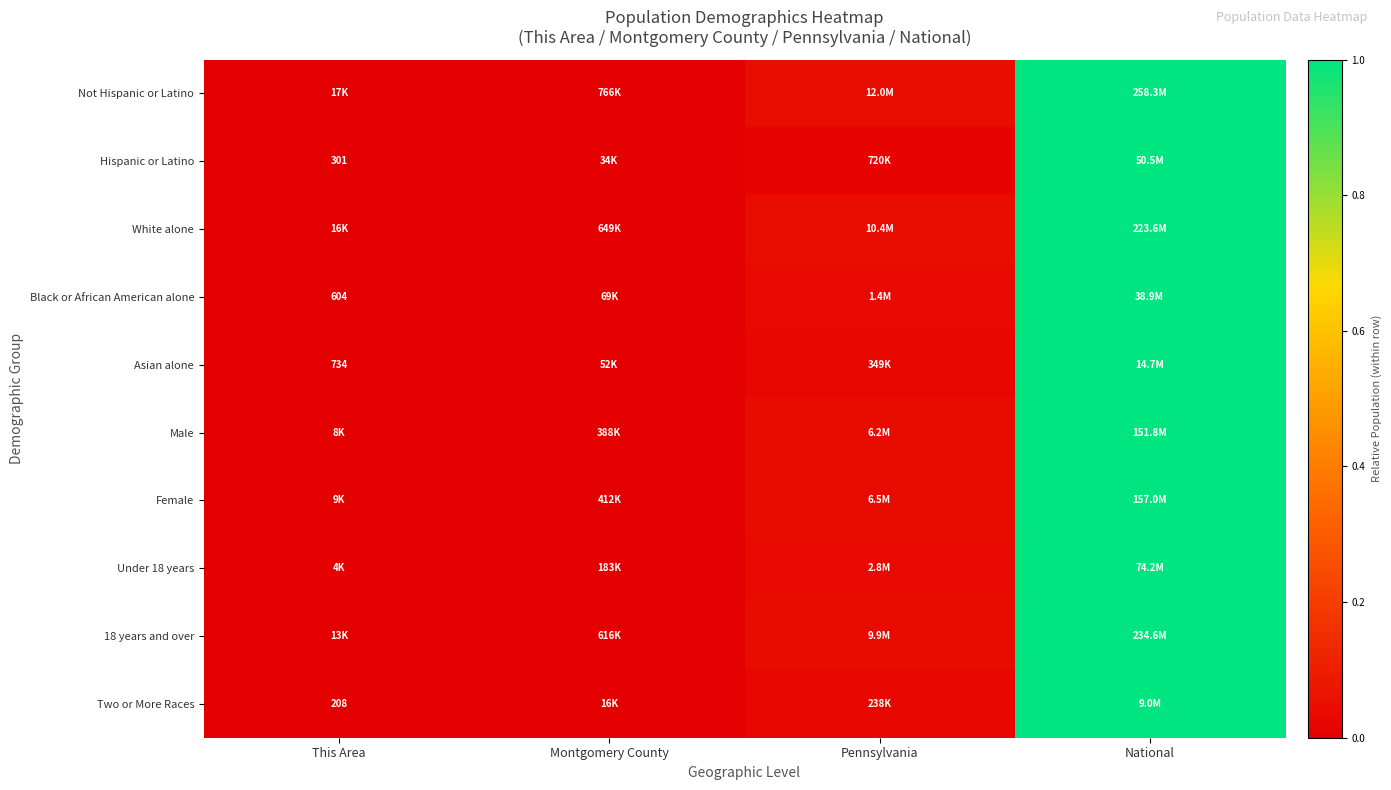

At which label is Male closest to 0?

This Area